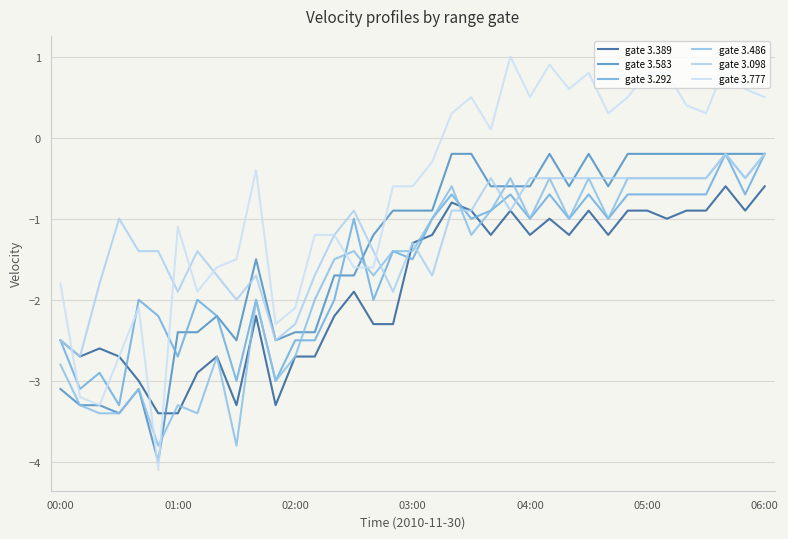

What are all the series names shown in the legend?

gate 3.389, gate 3.583, gate 3.292, gate 3.486, gate 3.098, gate 3.777